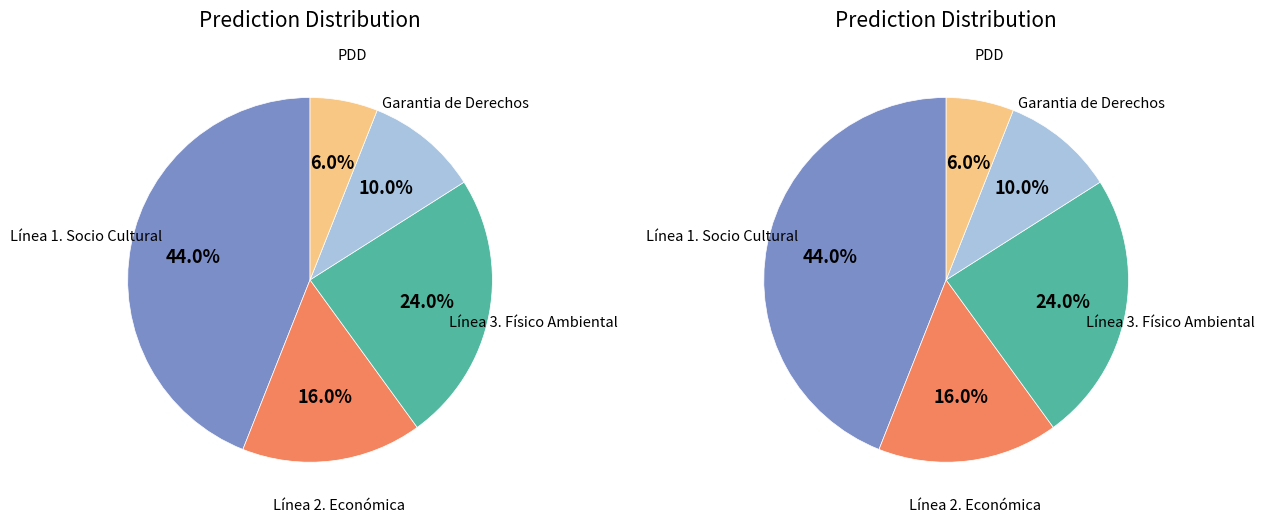

What is the largest slice in the pie chart?

Línea 1. Socio Cultural